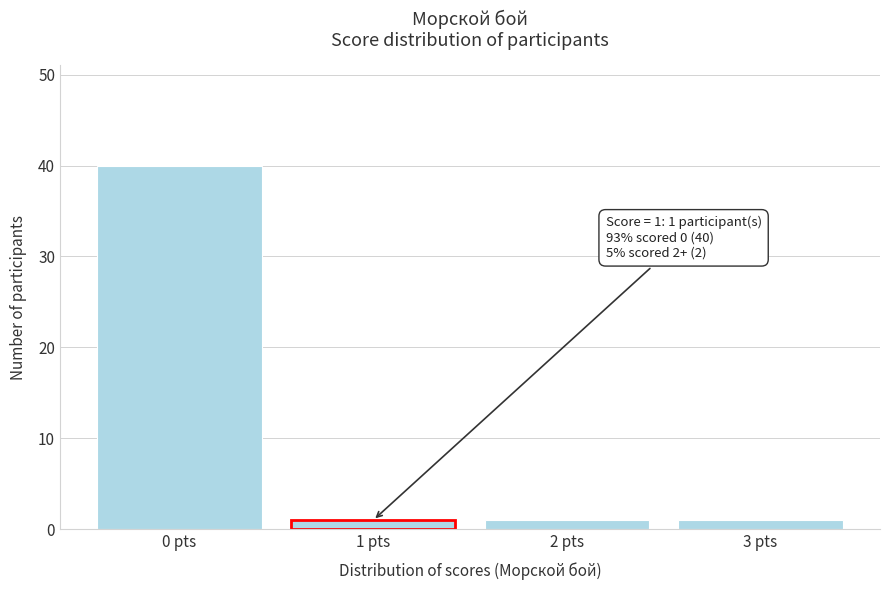

Reading left to right, list all the values displayed in this chart.

40	1	1	1